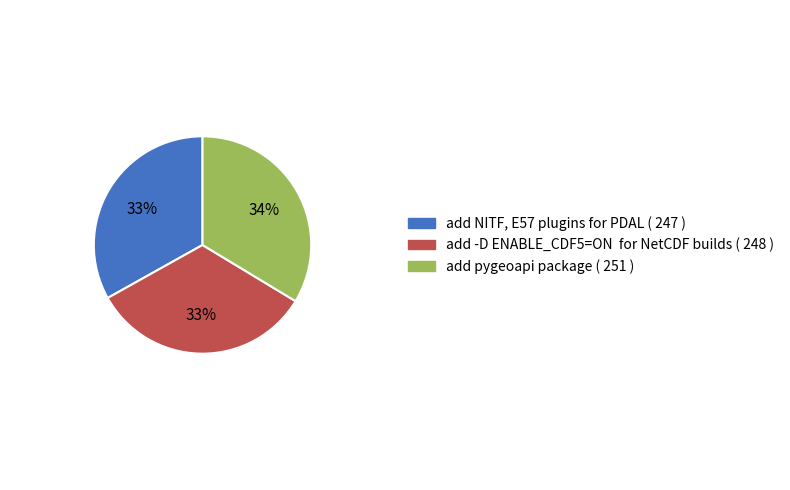

True or false: add pygeoapi package accounts for 22% of the total.

False